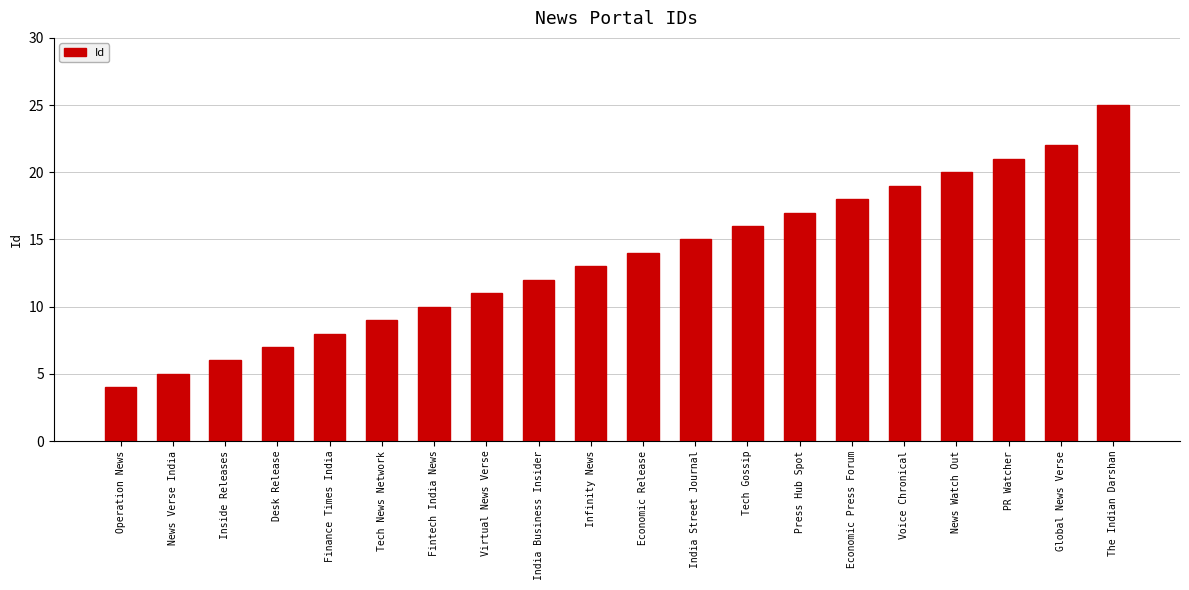

What is the ratio of the value at Finance Times India to the value at India Business Insider?

0.7